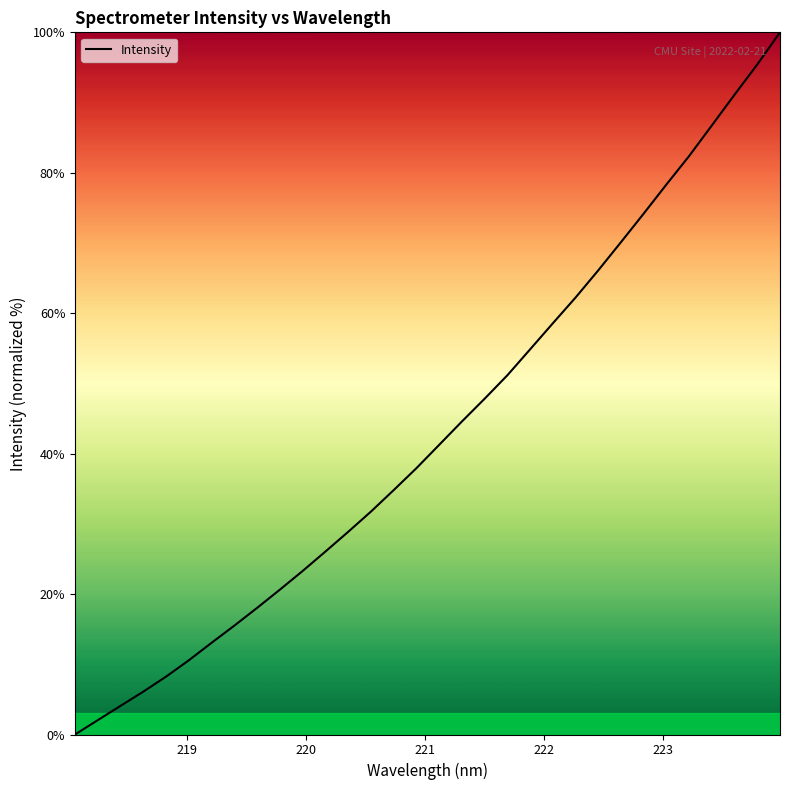

What is the greatest value displayed?

100.0